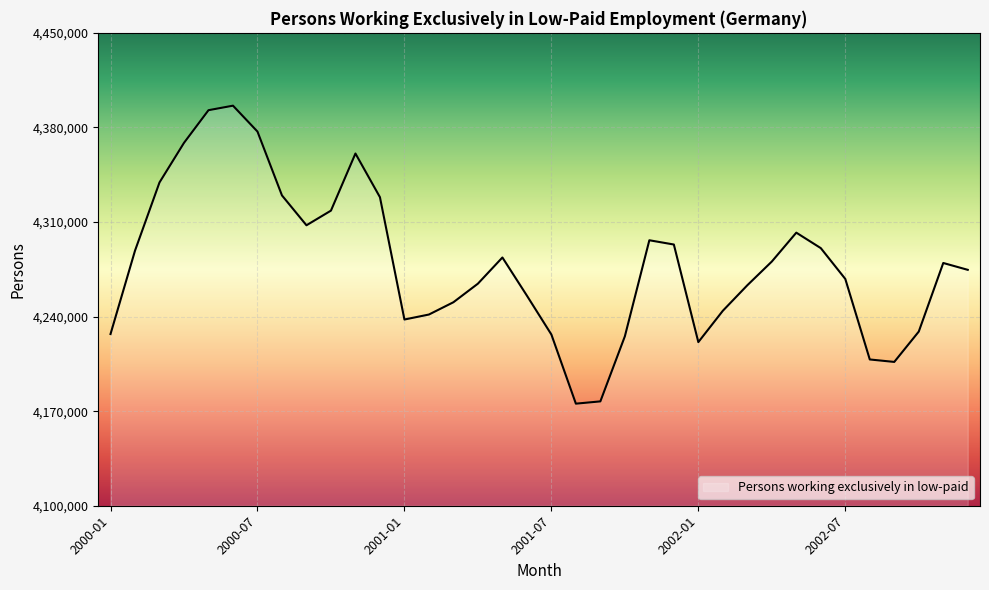

What is the difference between the maximum and minimum values?

220550